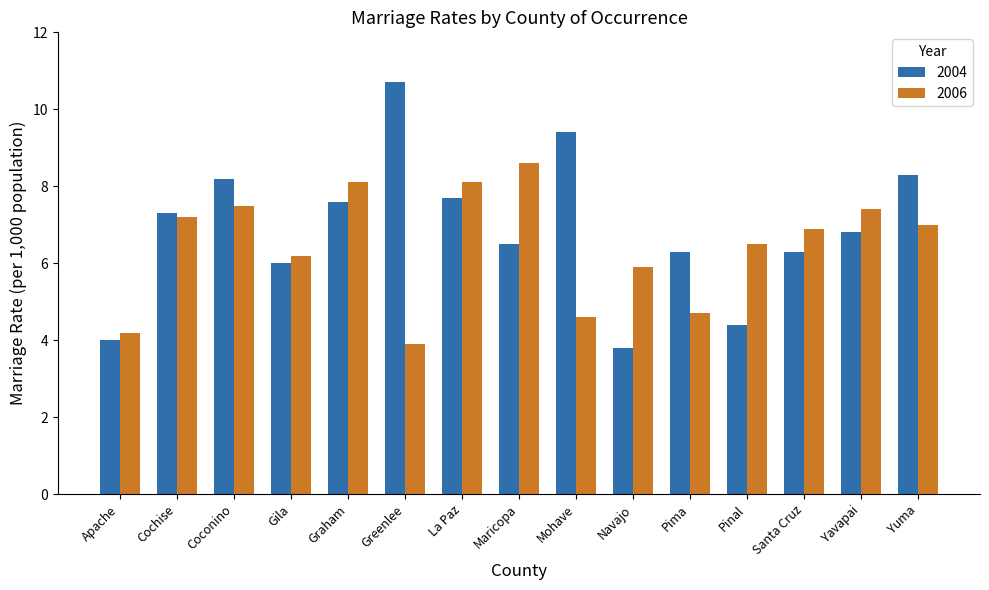

At how many categories does at least one series exceed 5?

14